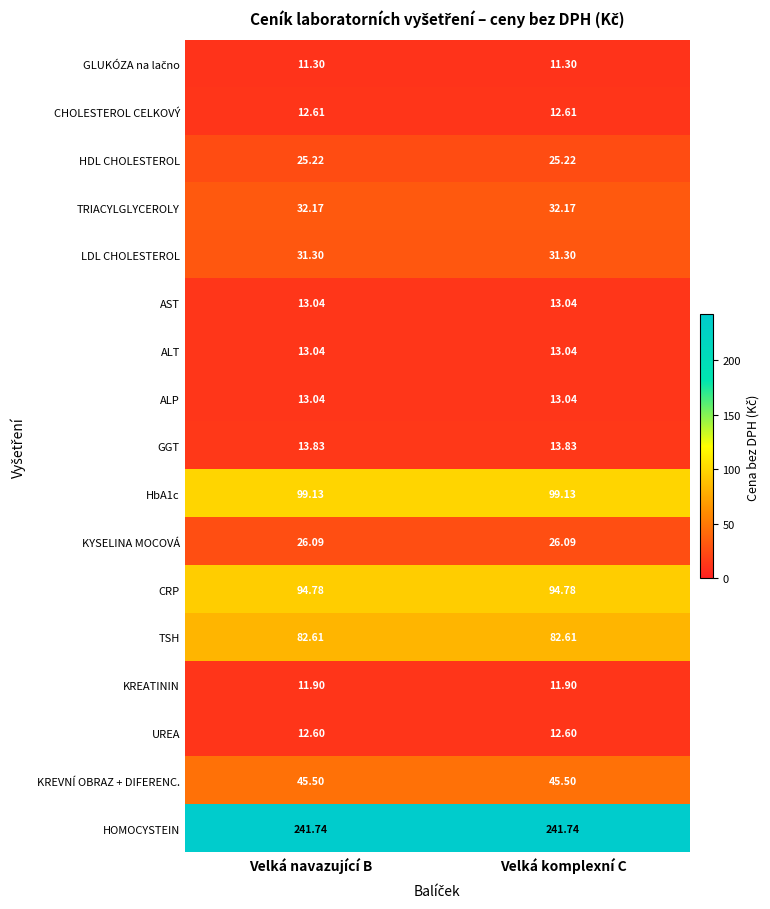

Is the value of ALT at Velká navazující B greater than the value of HDL CHOLESTEROL at Velká navazující B?

No